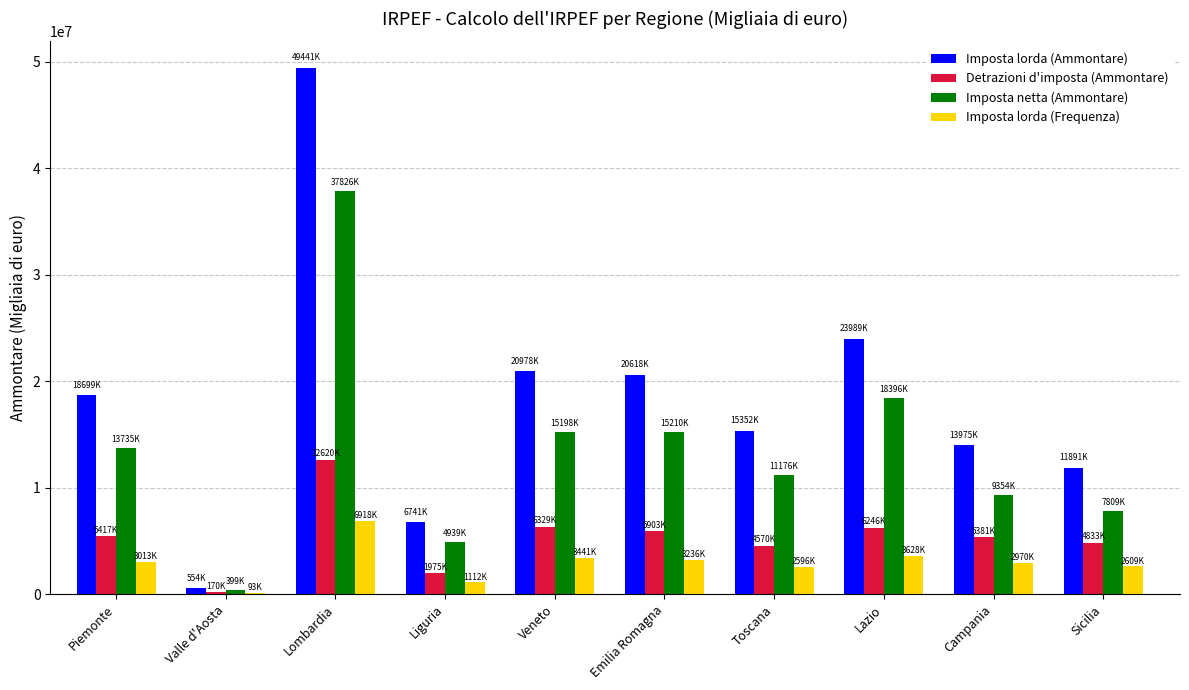

At which category does the chart reach its peak across all series?

Lombardia